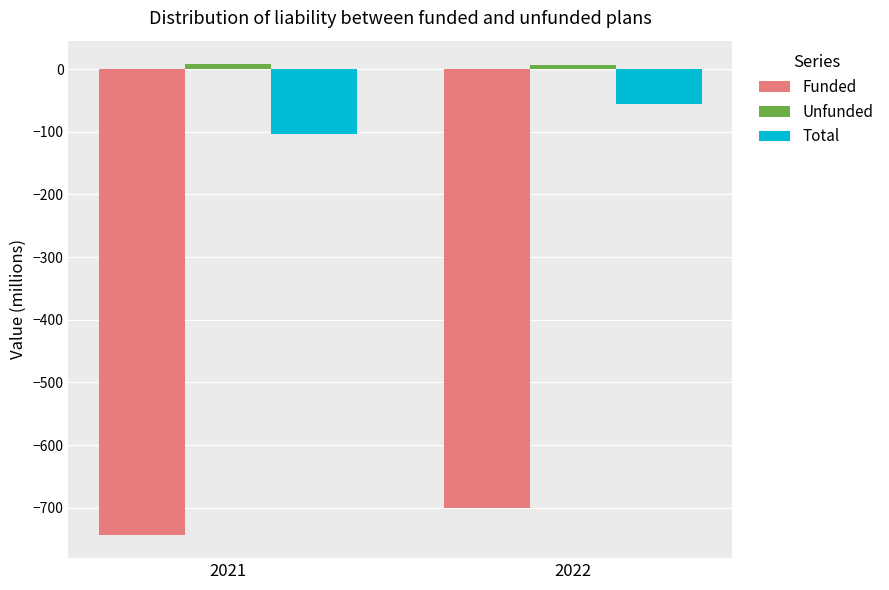

What is the average value of the Total series?

-80